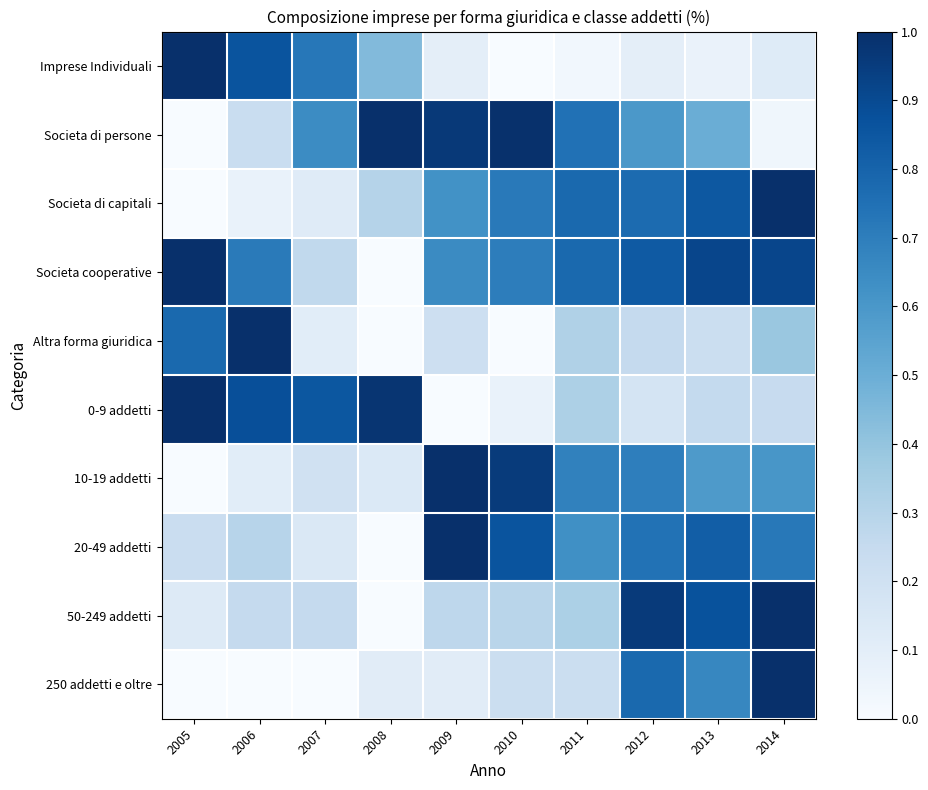

At how many categories does at least one series exceed 0?

10